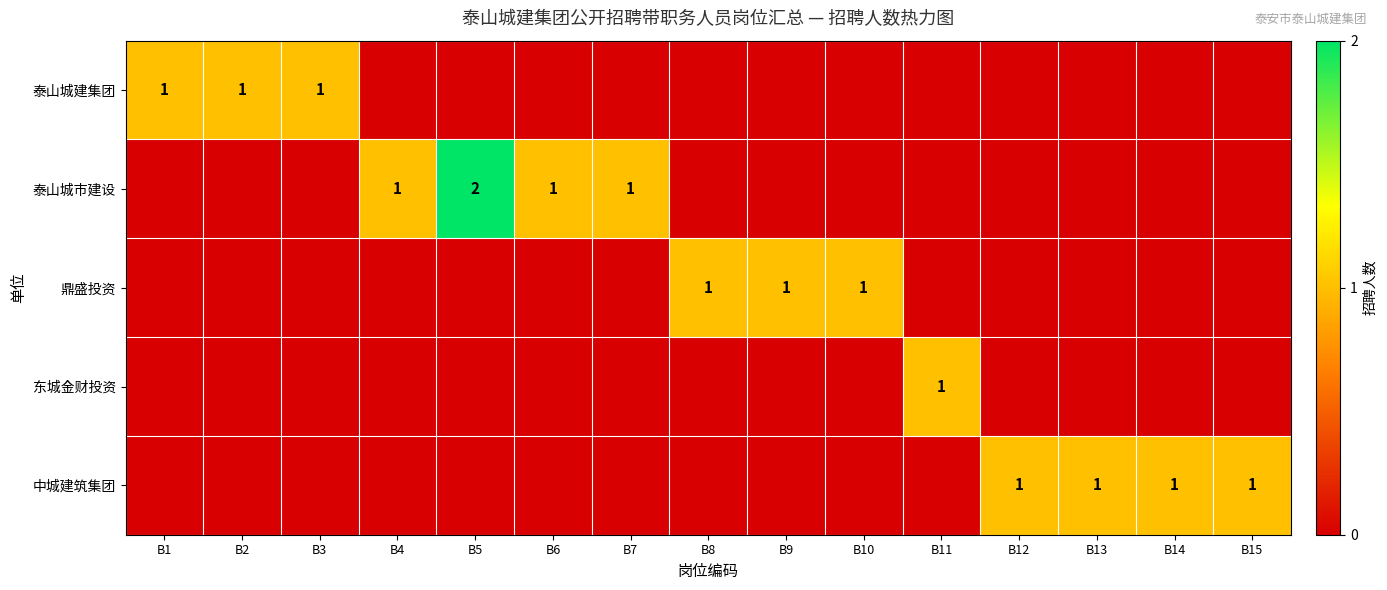

The value of 东城金财投资 at B11 is 0. True or false?

False